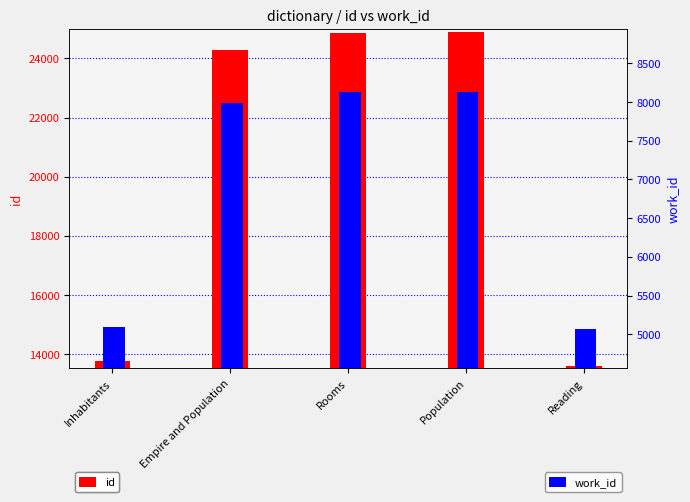

Reading left to right, extract all data points from this chart.

id: 13762	24288	24872	24873	13588
work_id: 5092	7982	8132	8132	5067